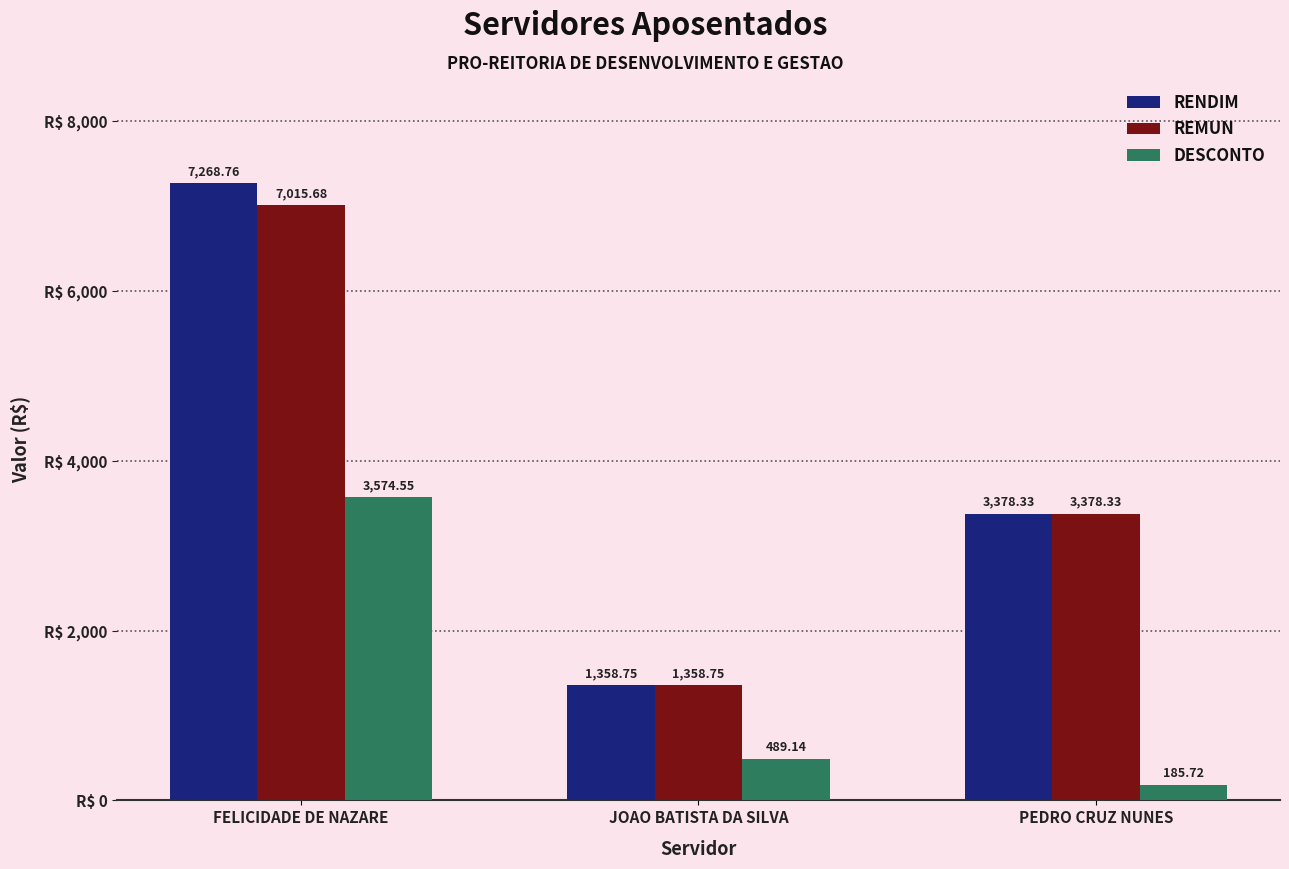

The value of REMUN at JOAO BATISTA DA SILVA is 2264.1. True or false?

False